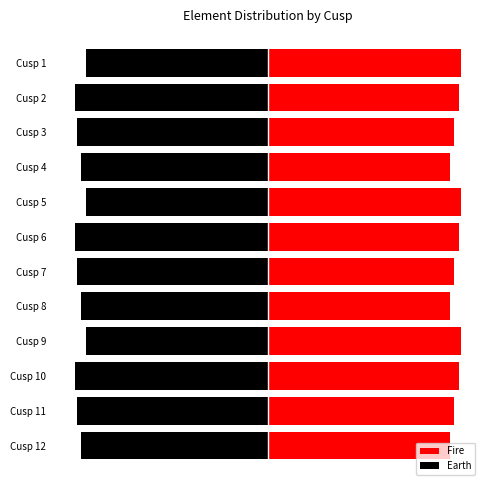

Rank the series by their average value, from lowest to highest.

Earth, Fire